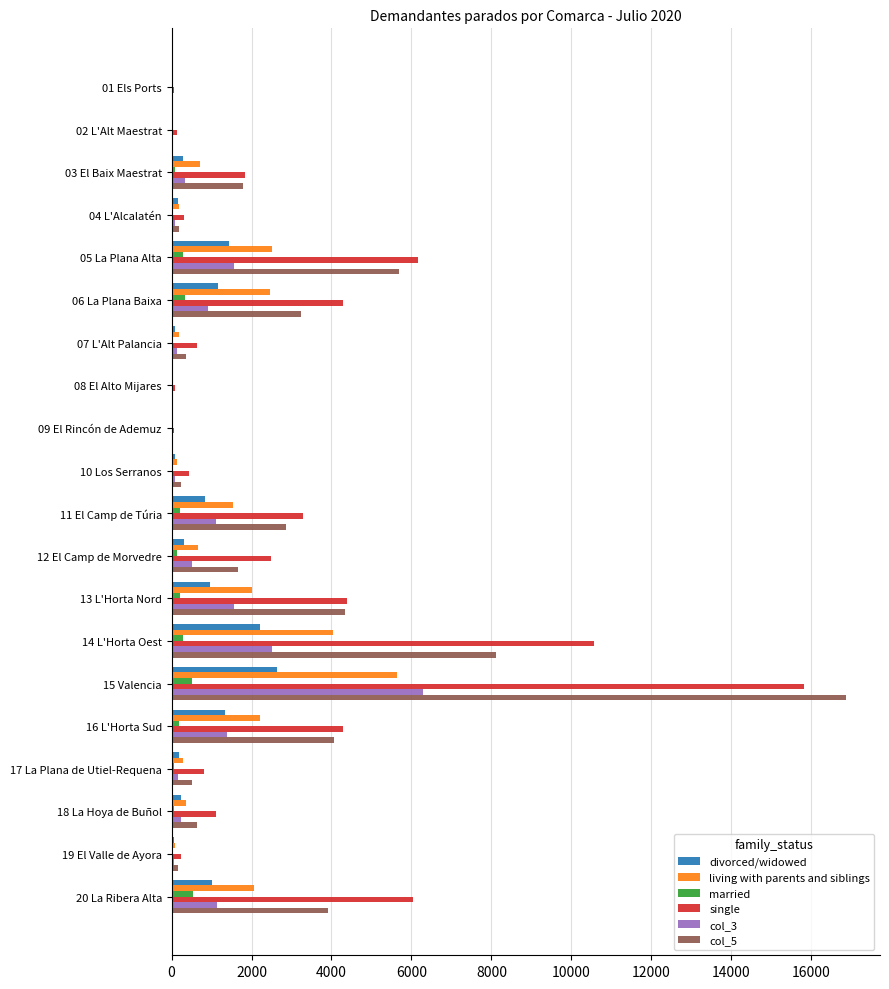

Count the number of categories in the chart.

20